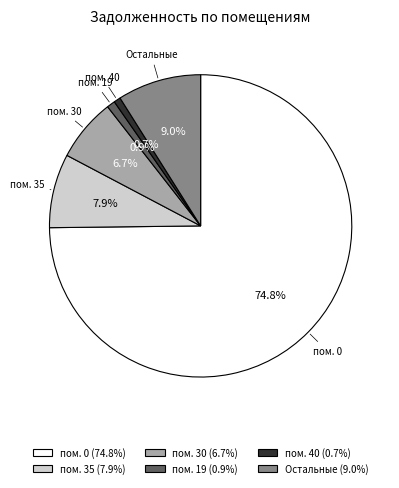

Is there any slice that represents more than half of the pie?

Yes